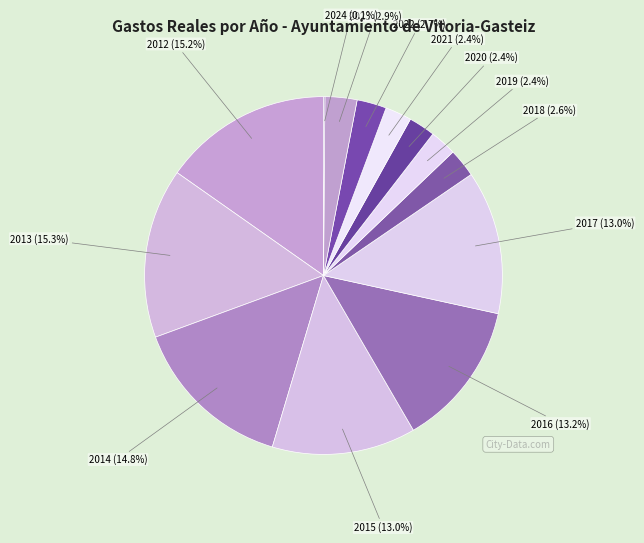

What is the ratio of the value at 2021 to the value at 2019?

1.0